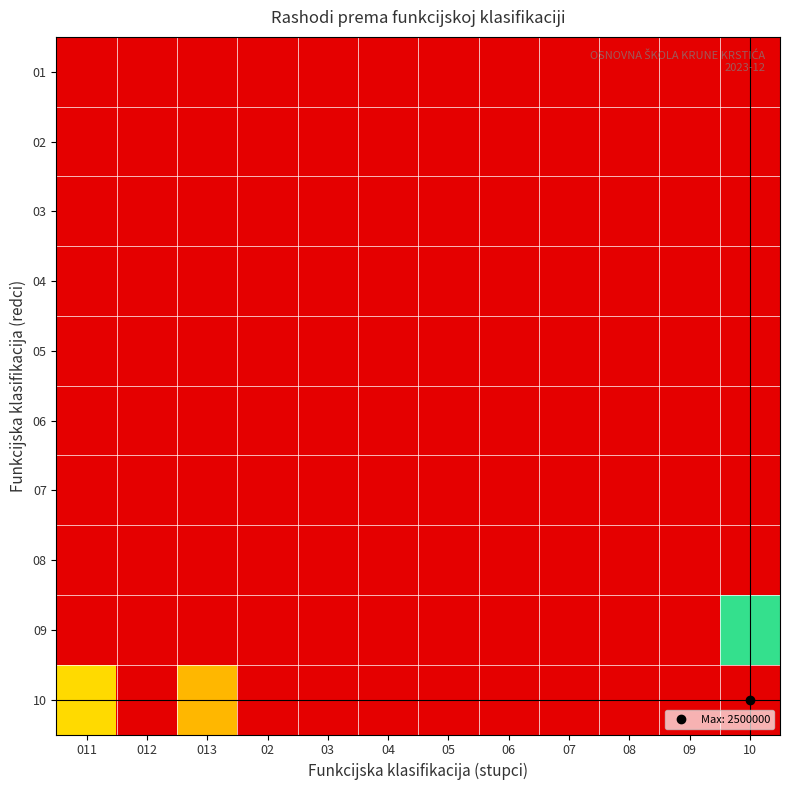

How many distinct data groups are displayed?

10